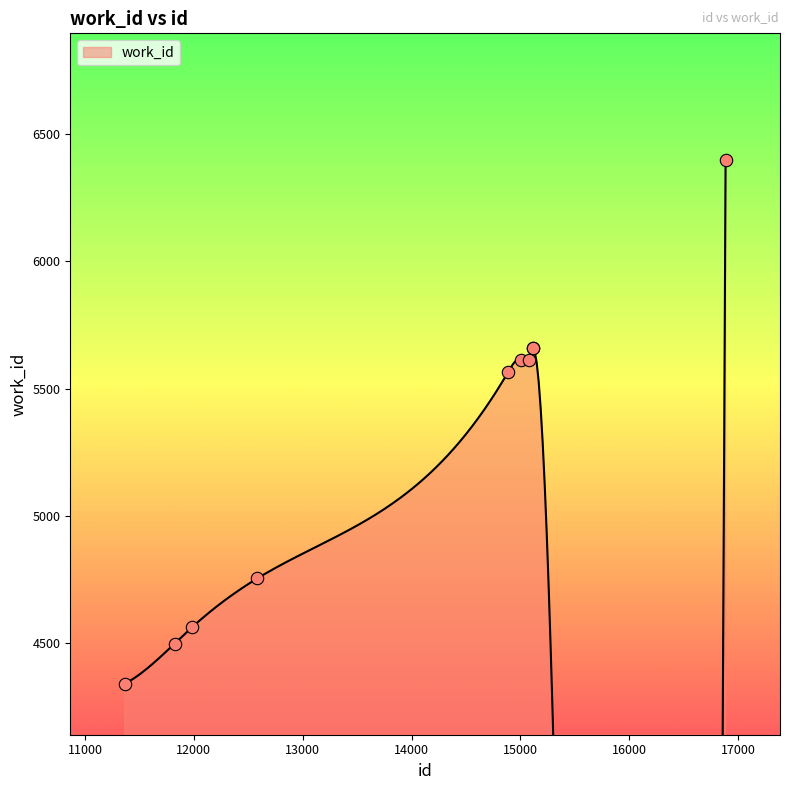

What is the change in value from 11364 to 14886?

+1225